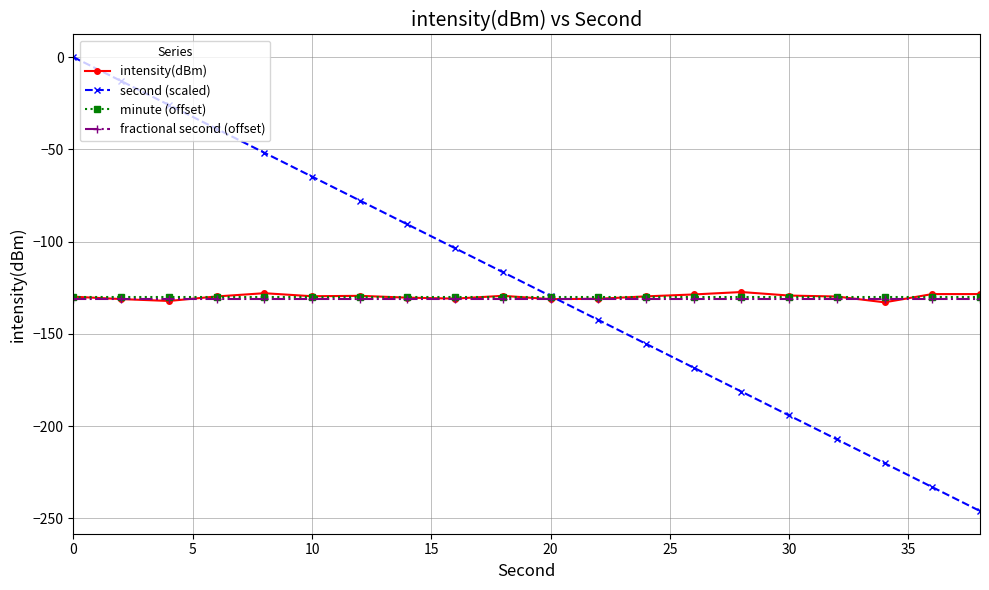

Which series has the largest range (max minus min)?

second (scaled)